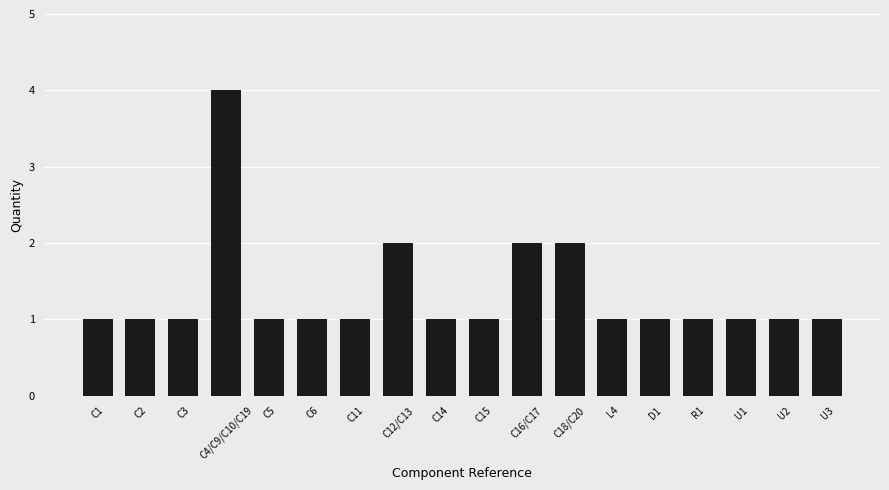

What is the ratio of the value at R1 to the value at C5?

1.0